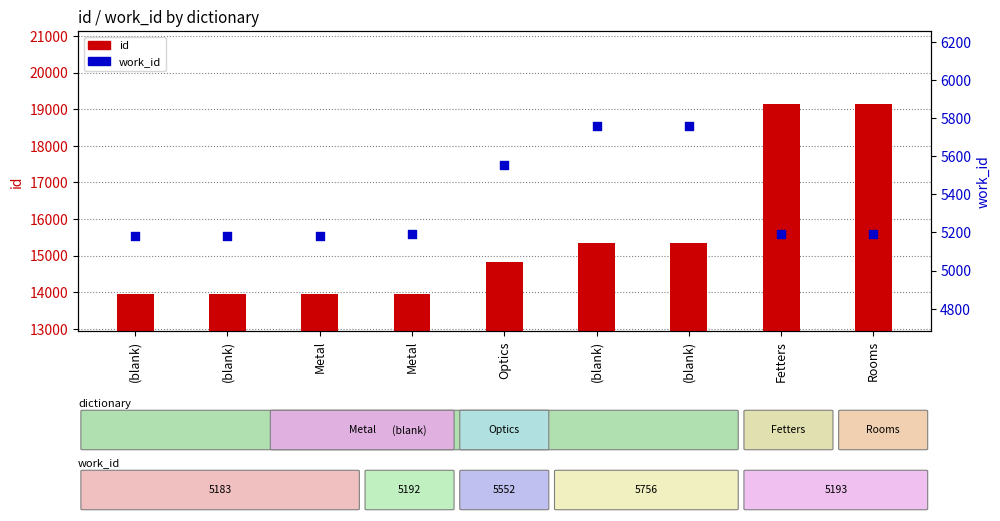

Which series has the largest Y range (max minus min)?

id